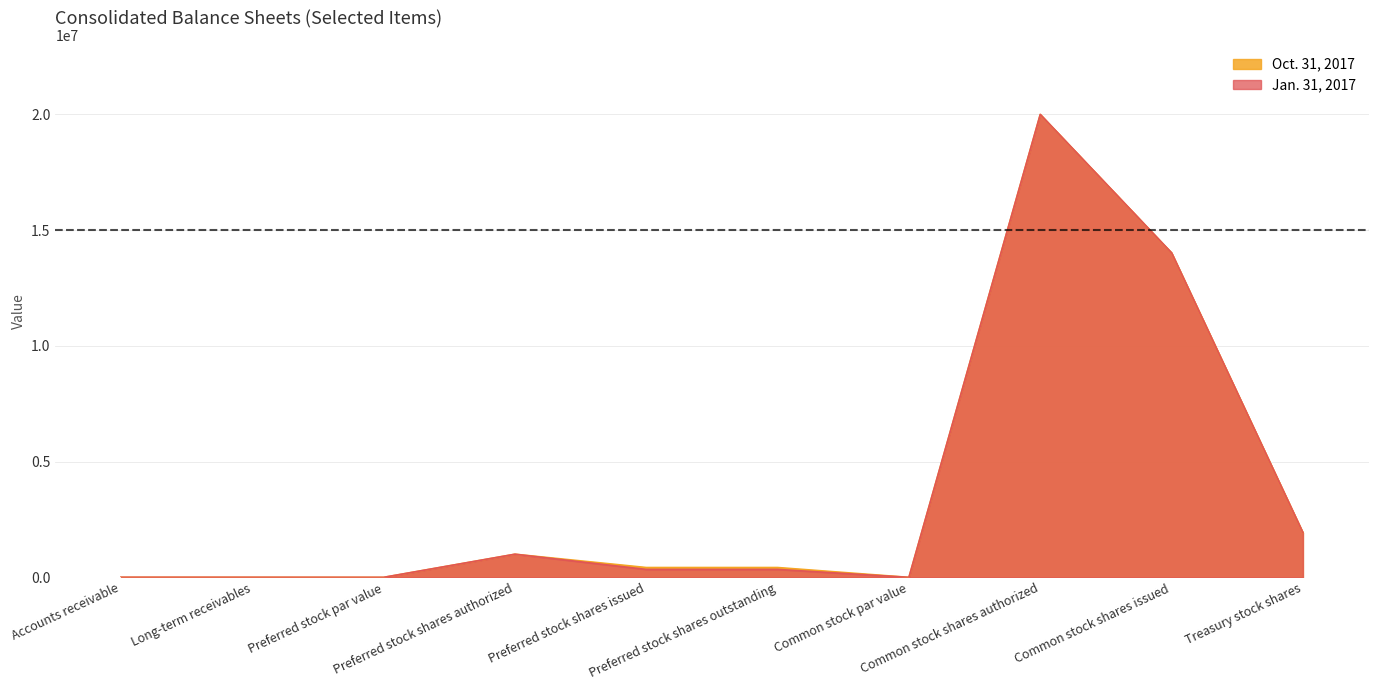

What is the sum of the Oct. 31, 2017 values at Common stock shares authorized and Accounts receivable?

20002965.0